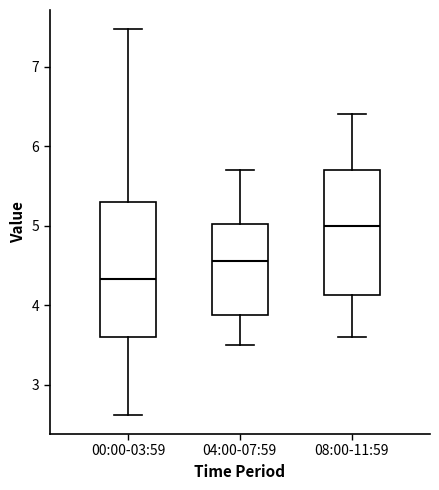

Which box has the lowest median line?

00:00-03:59